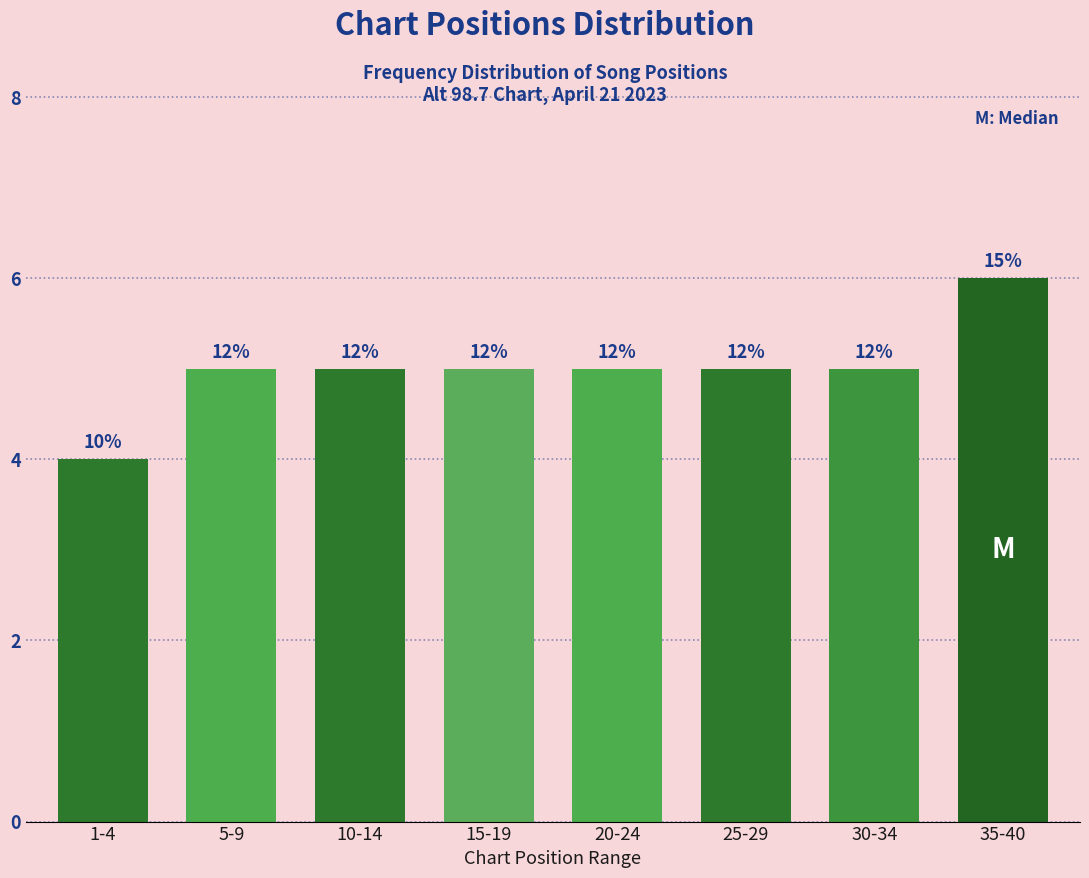

Does the chart contain any negative values?

No